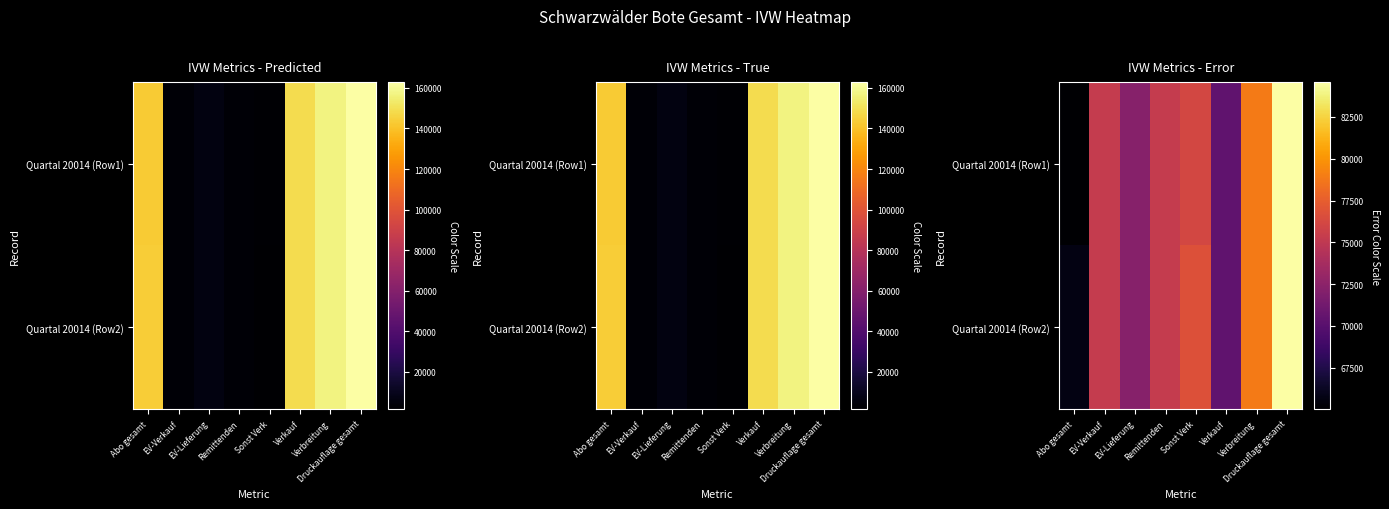

List the series in order of their overall mean, lowest first.

Quartal 20014 (Row1), Quartal 20014 (Row2)